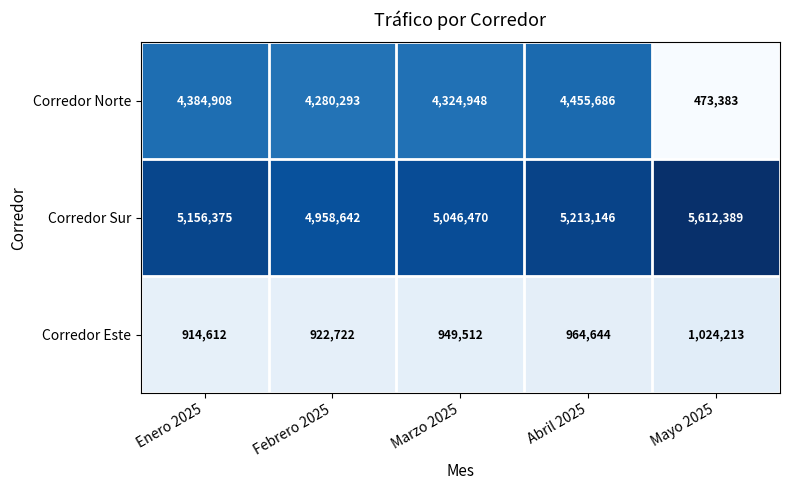

What is the difference between the highest and lowest values at Abril 2025?

4248502